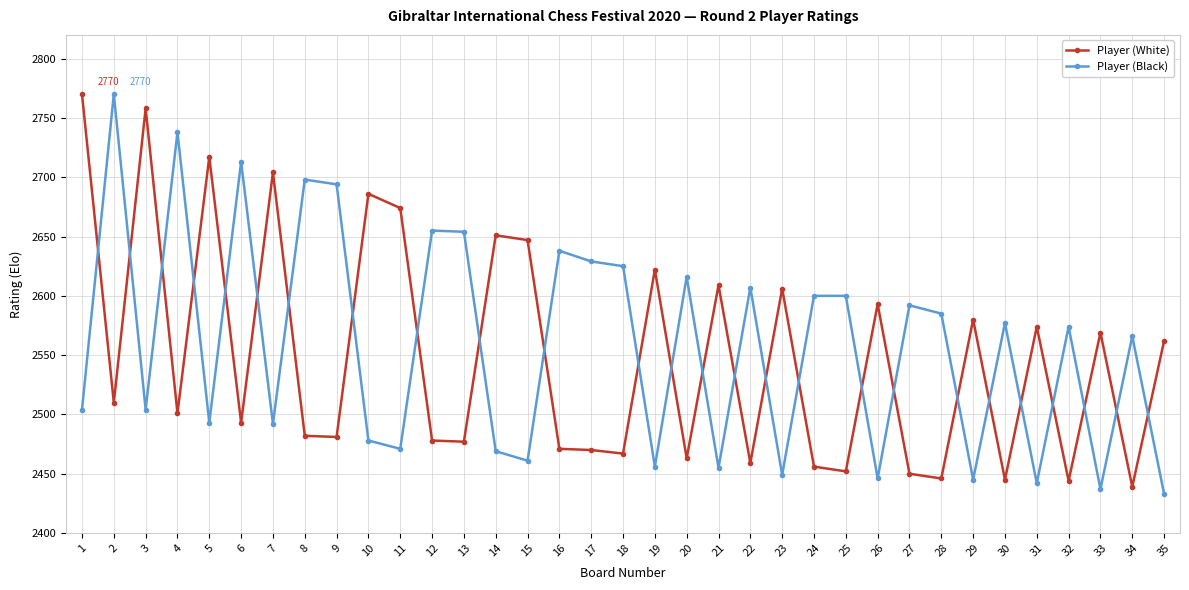

Where does the Player (Black) series first go above 2574?

2